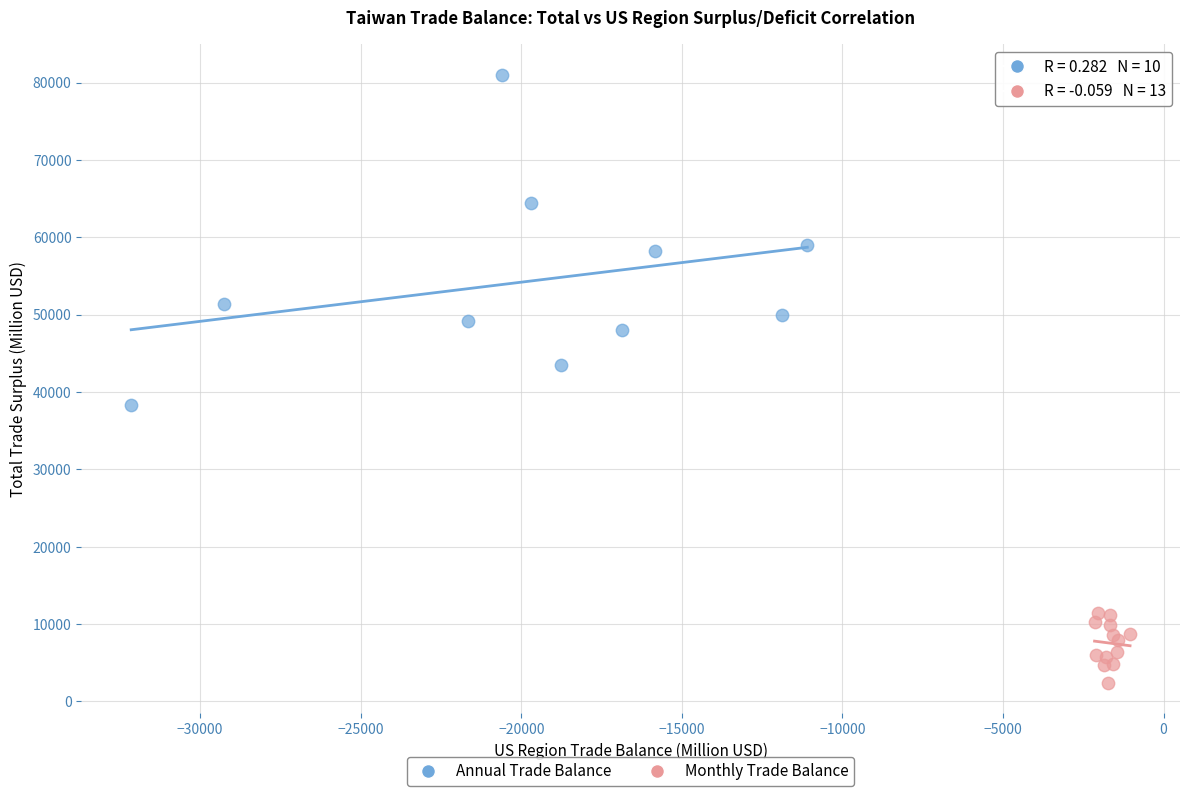

Which series has the widest spread of Y values?

Annual Trade Balance